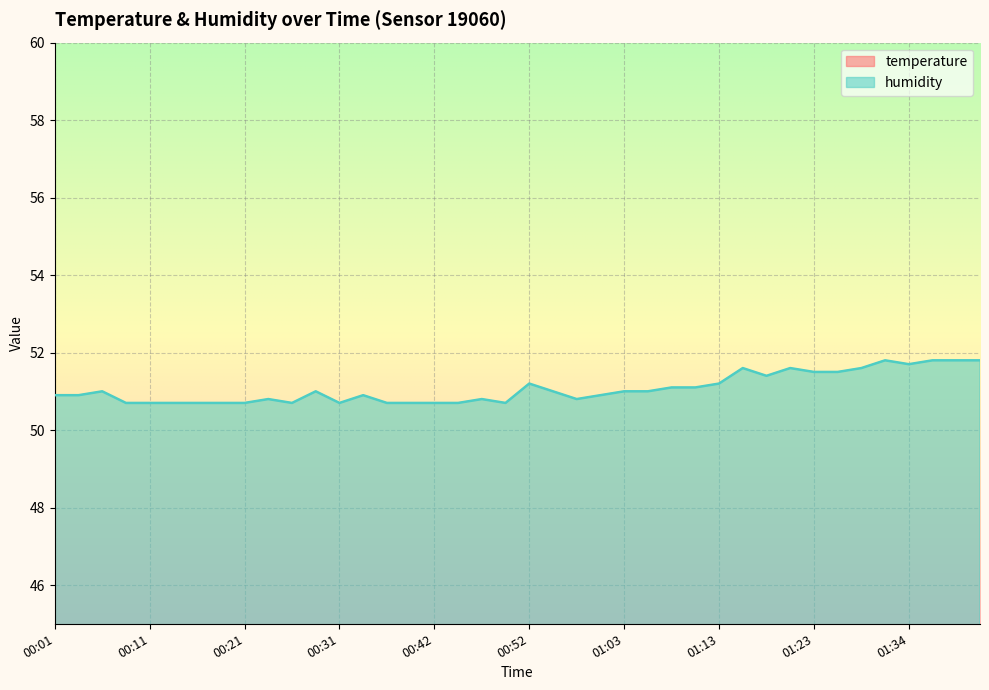

Rank the series at 01:26 from highest to lowest value.

humidity, temperature